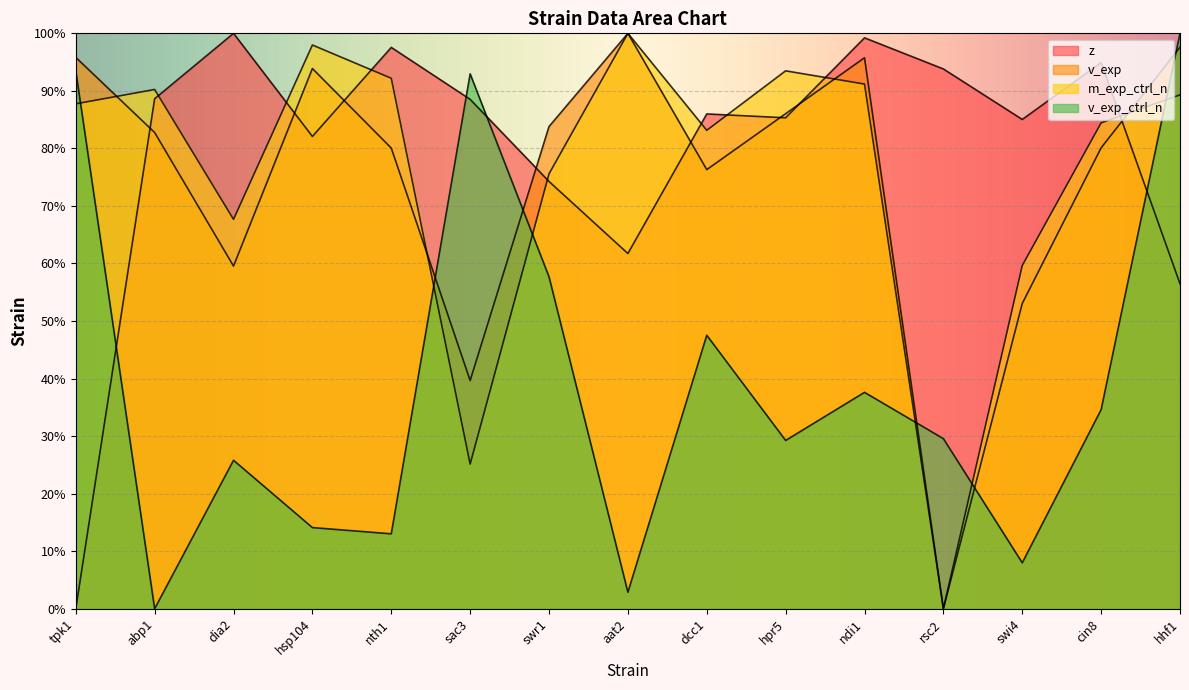

What position from the right is aat2?

8